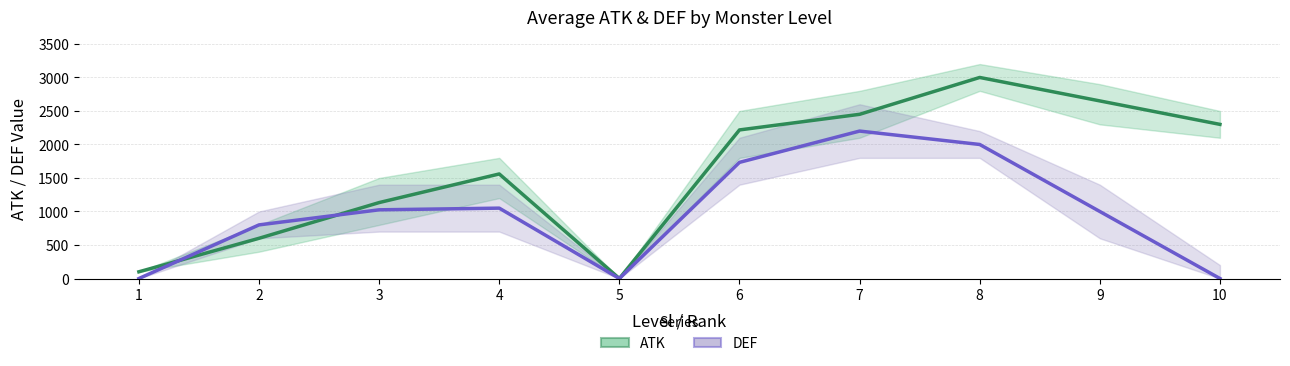

In DEF, how many points are higher than both neighbors (excluding endpoints)?

2